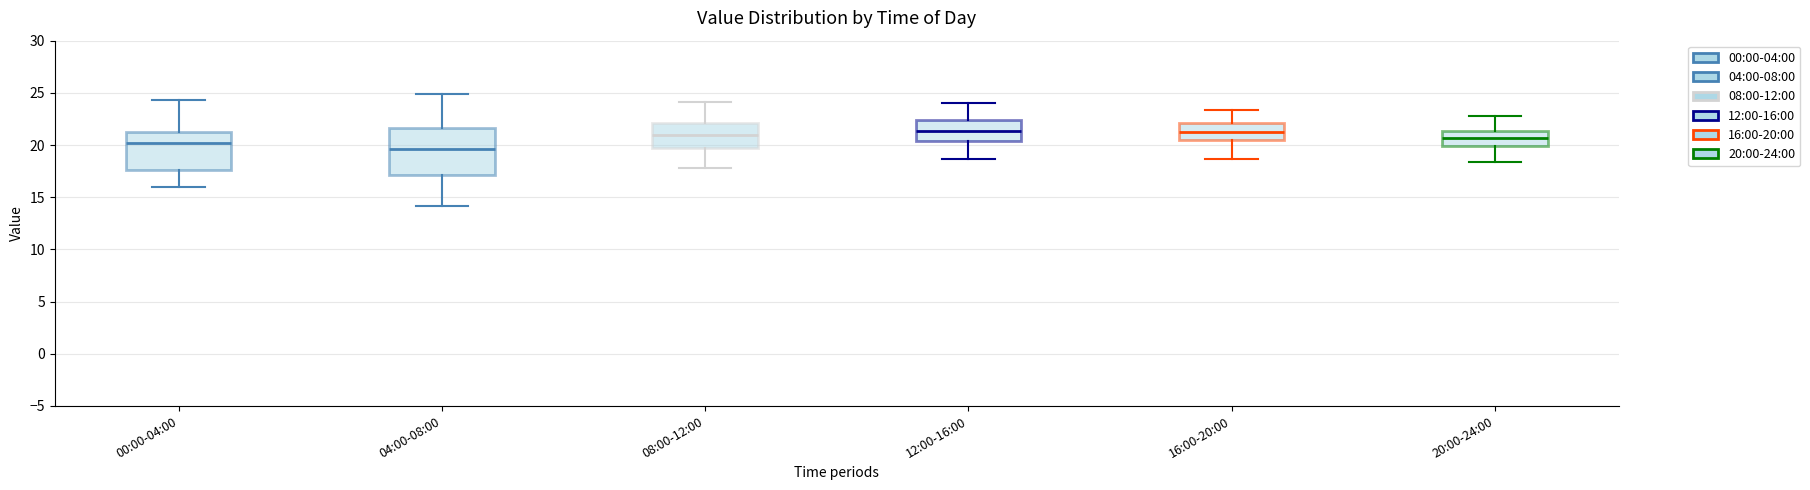

Which box has the lowest median line?

04:00-08:00